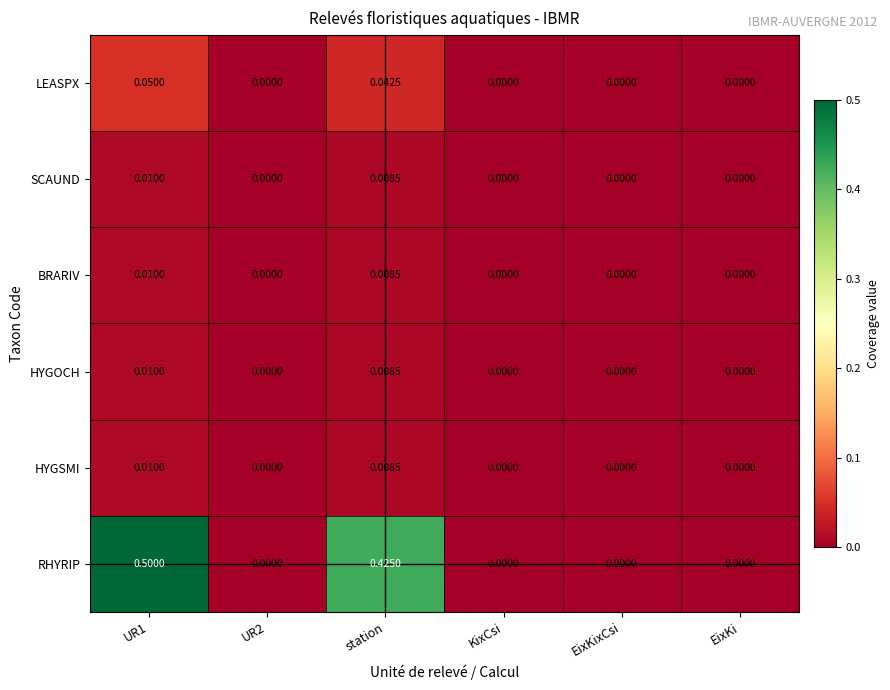

Which series has the largest total across all categories?

RHYRIP